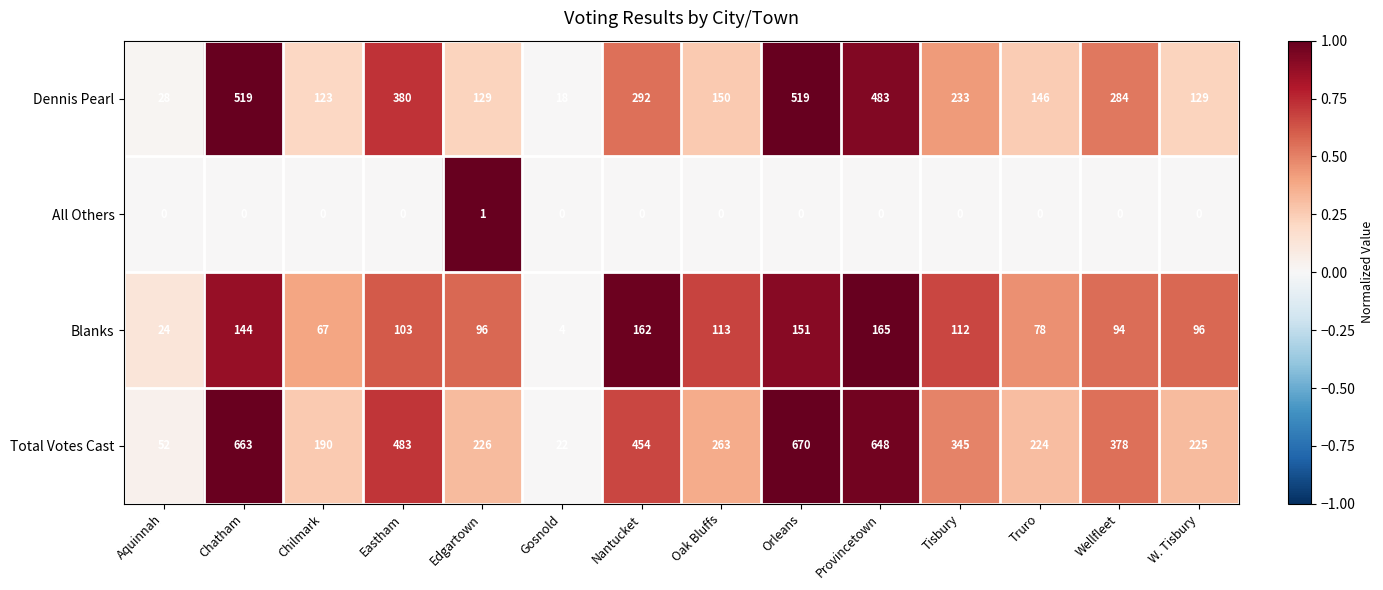

What is the sum of the Dennis Pearl values at Nantucket and Orleans?

811